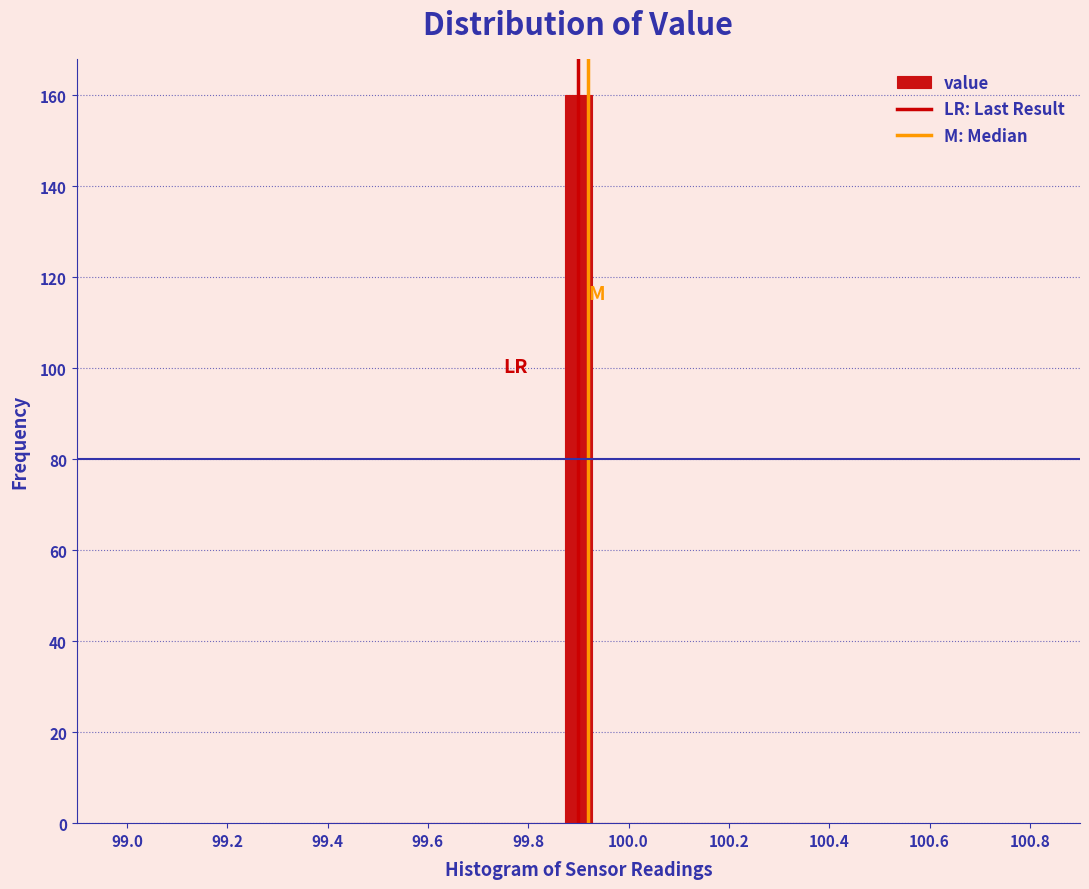

Around what value on the x-axis is the tallest bar? Give the approximate position of its centre, as read against the axis.

99.90